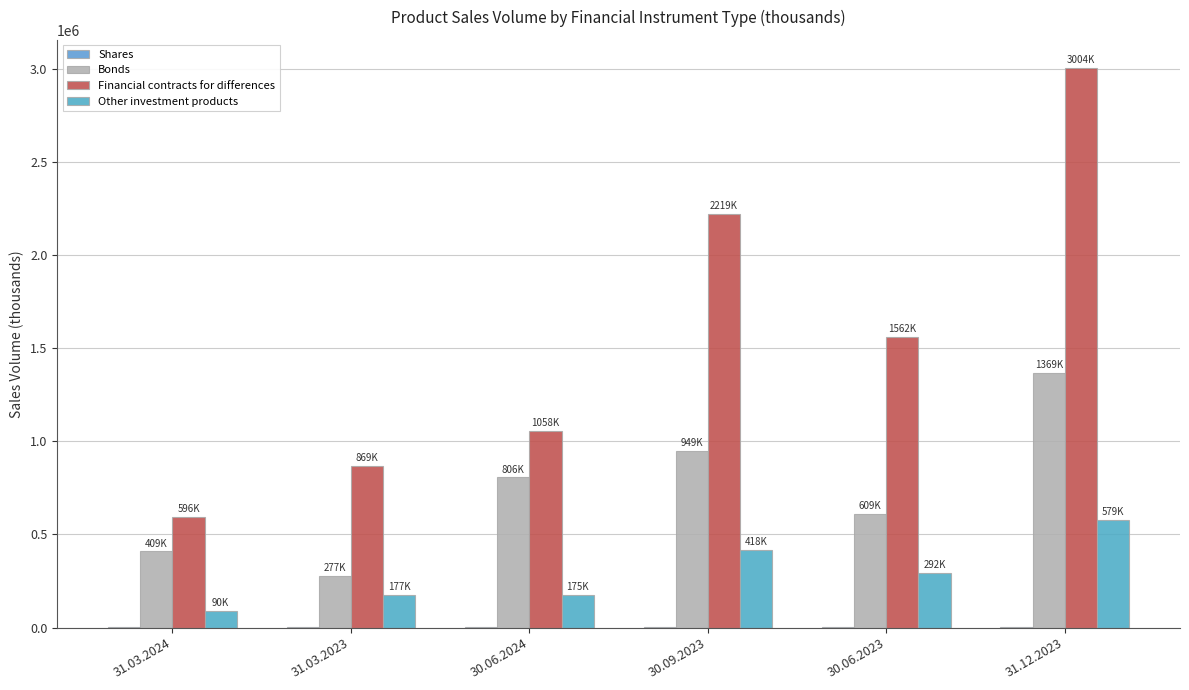

Between 30.09.2023 and 31.03.2024, which is larger?

30.09.2023